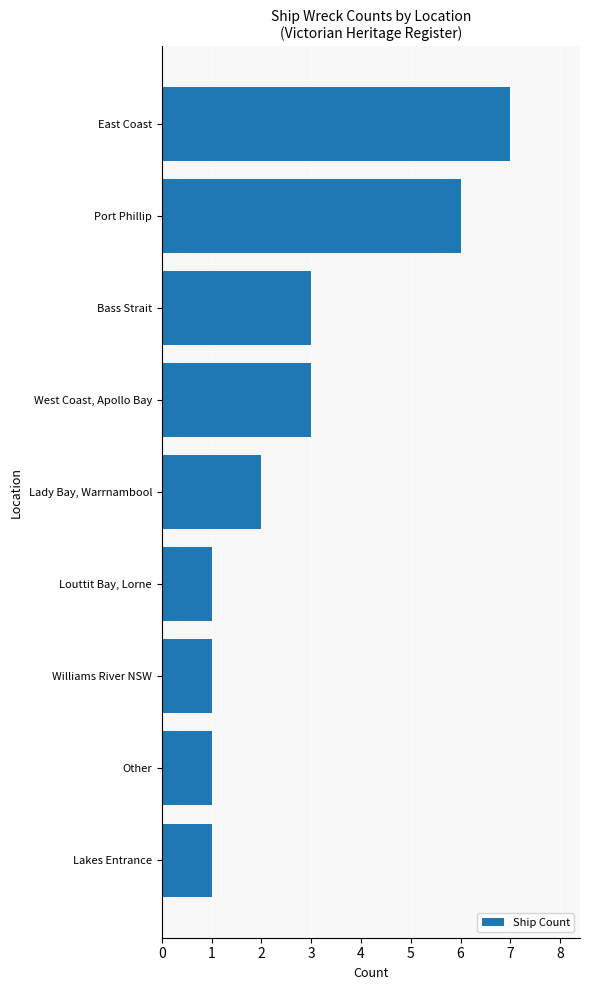

The value at Williams River NSW is 1. True or false?

True